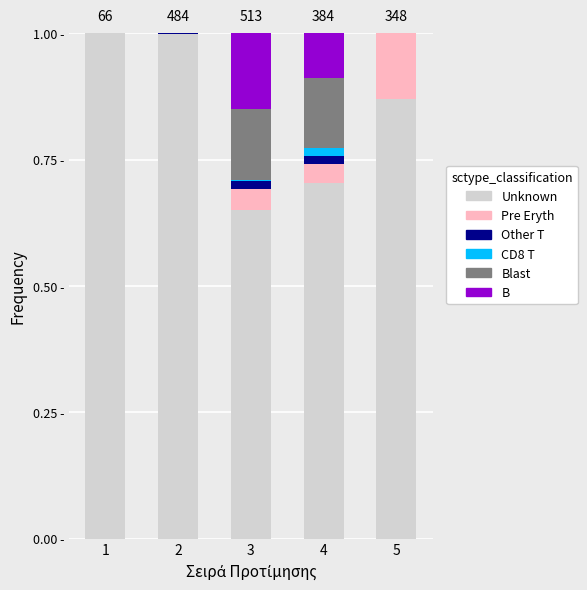

Are the bars grouped side by side (vs. stacked)?

No